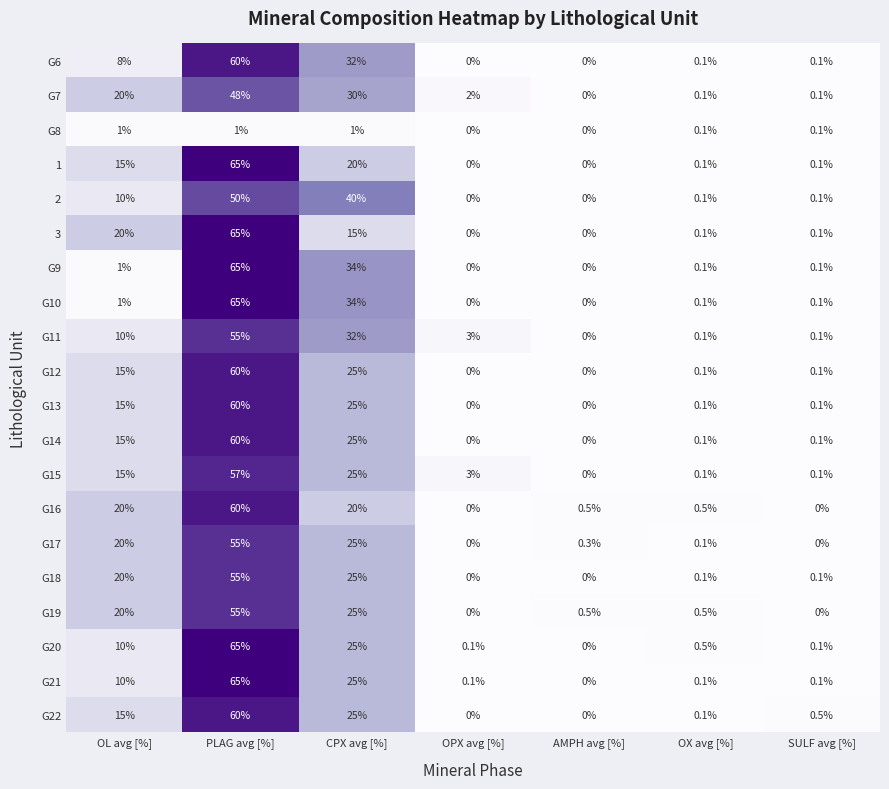

What is the difference between the maximum and minimum values in the G6 series?

60.0